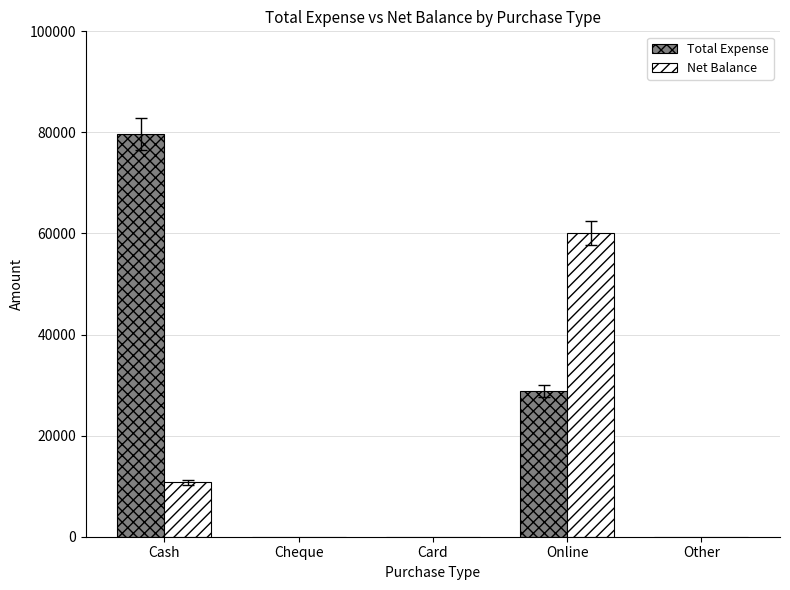

What is the sum of all Total Expense values?

108530